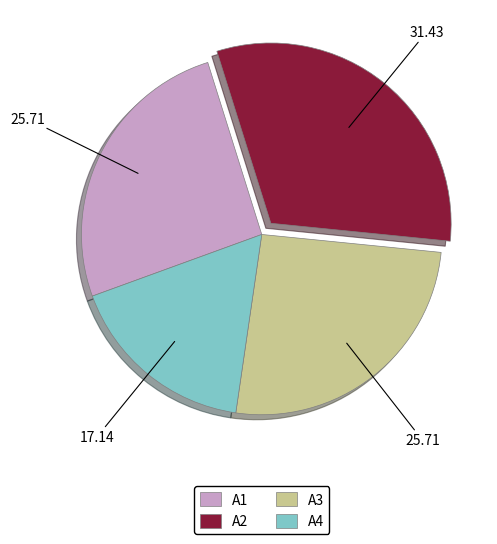

Which has a higher value, A4 or A1?

A1